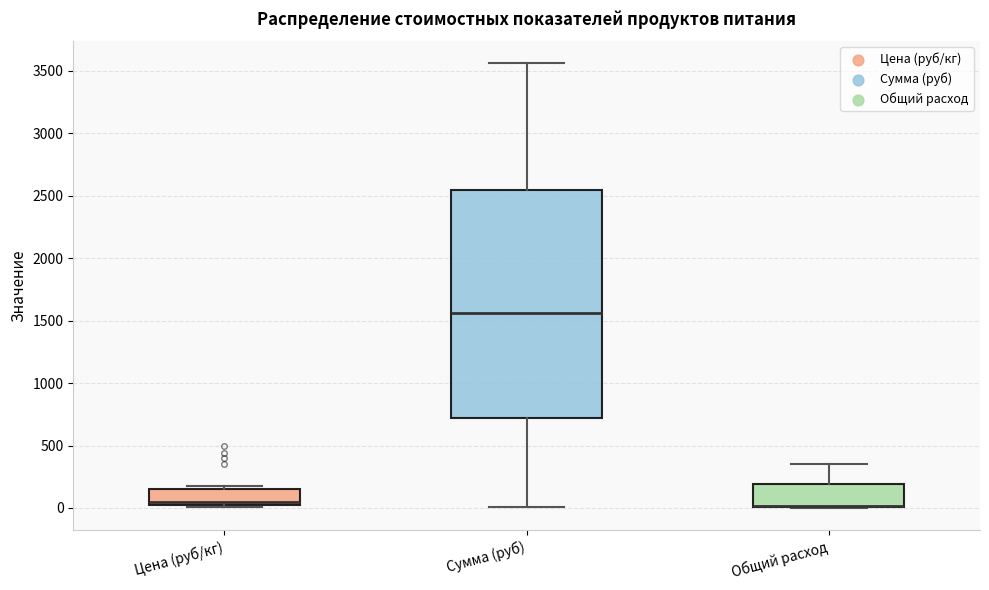

Comparing the boxes themselves (not the whiskers), which one is the tallest?

Сумма (руб)